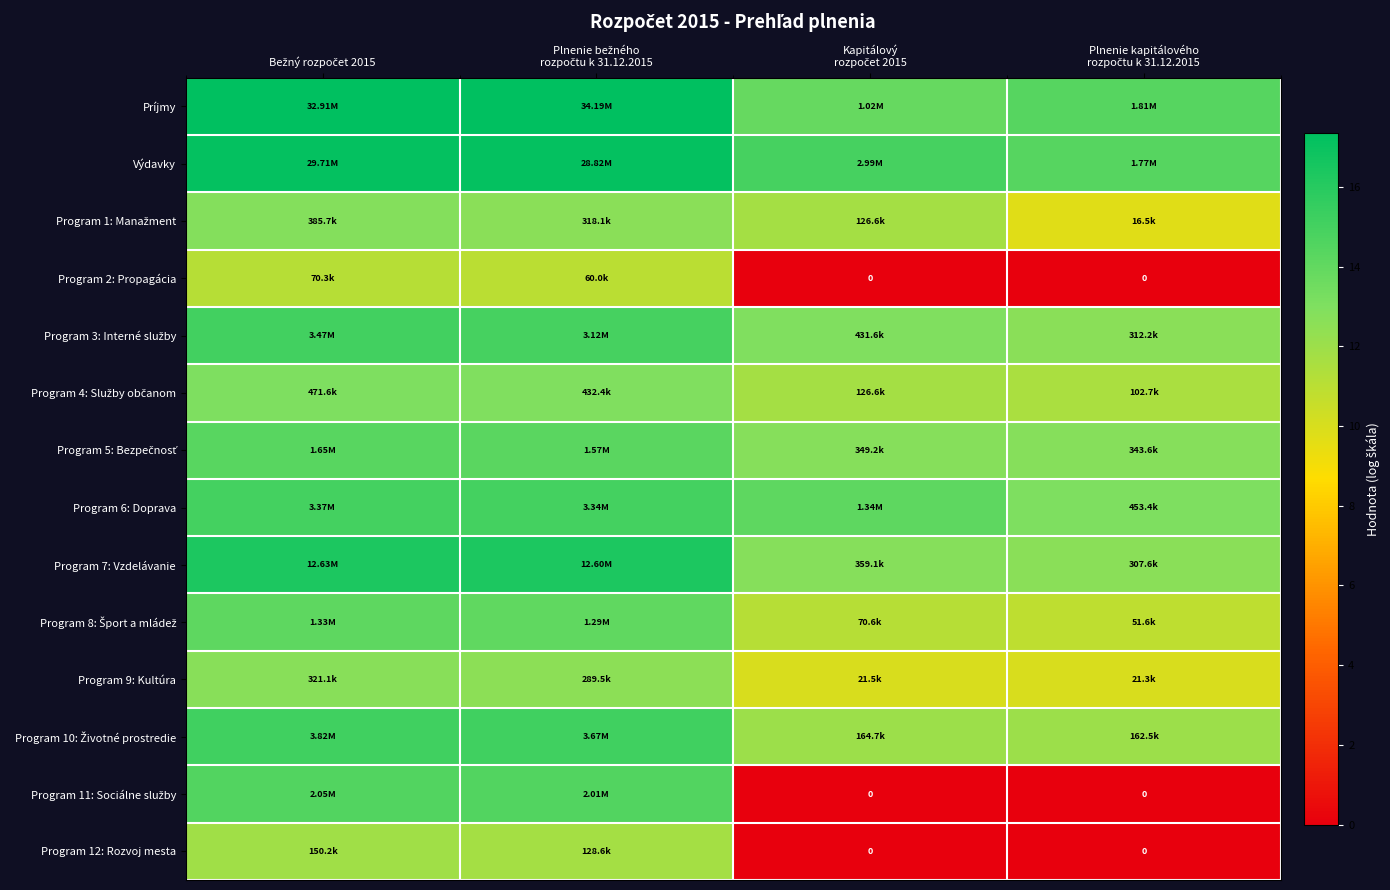

How many series are shown in this chart?

14